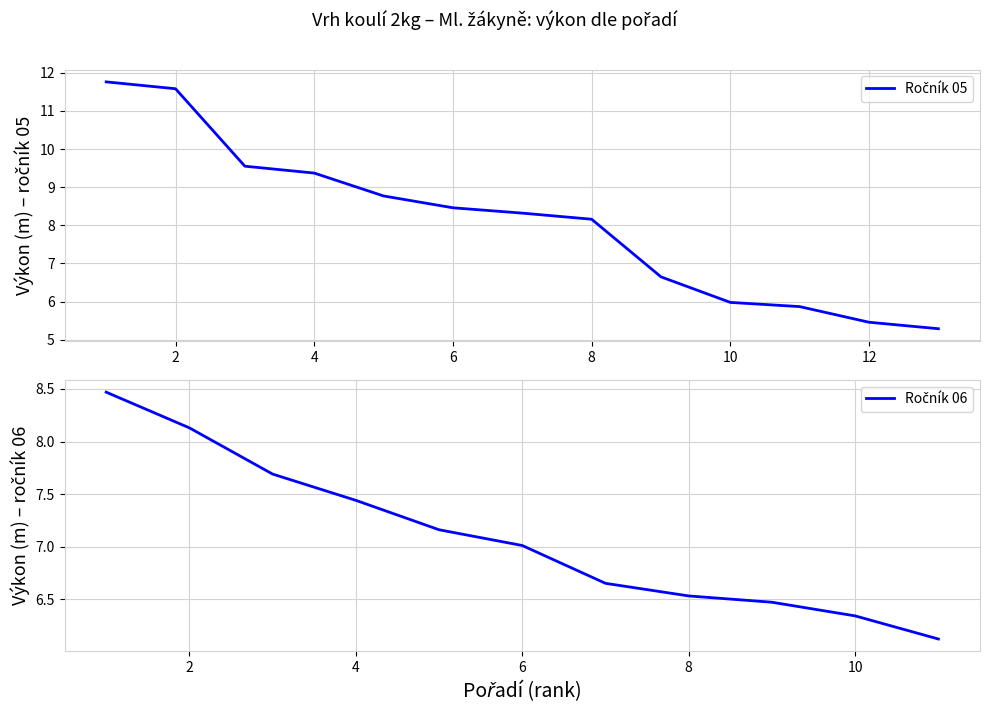

Between 4 and 6, which is larger?

4